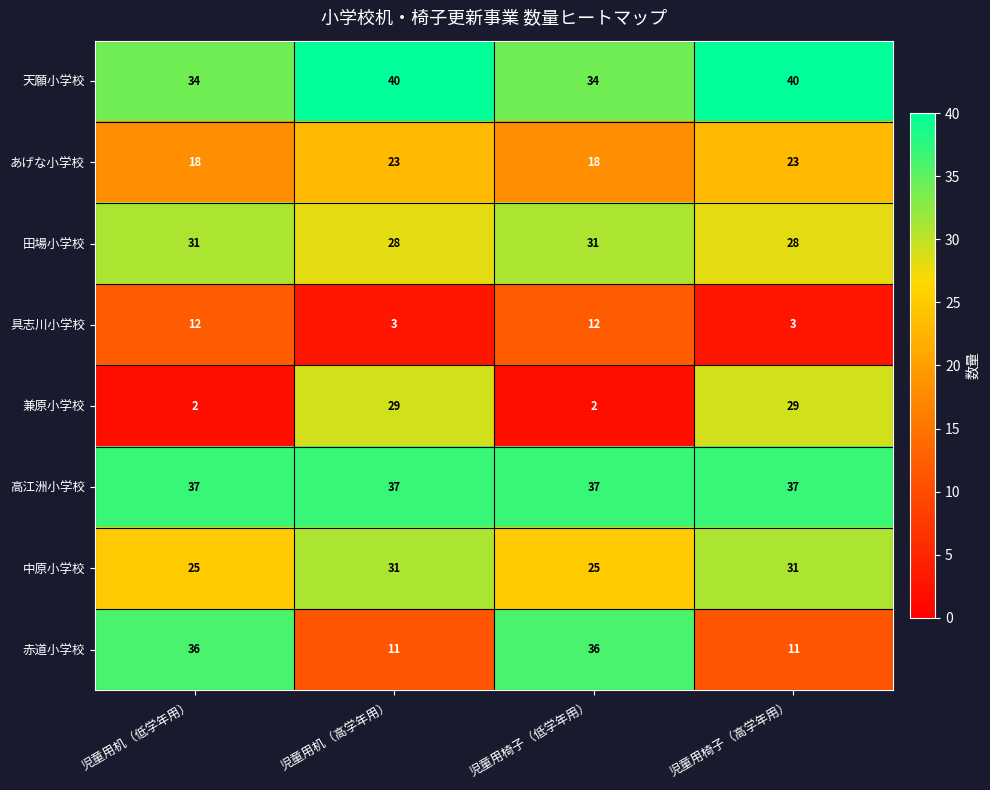

What is the total value across all series at 児童用椅子（低学年用）?

195